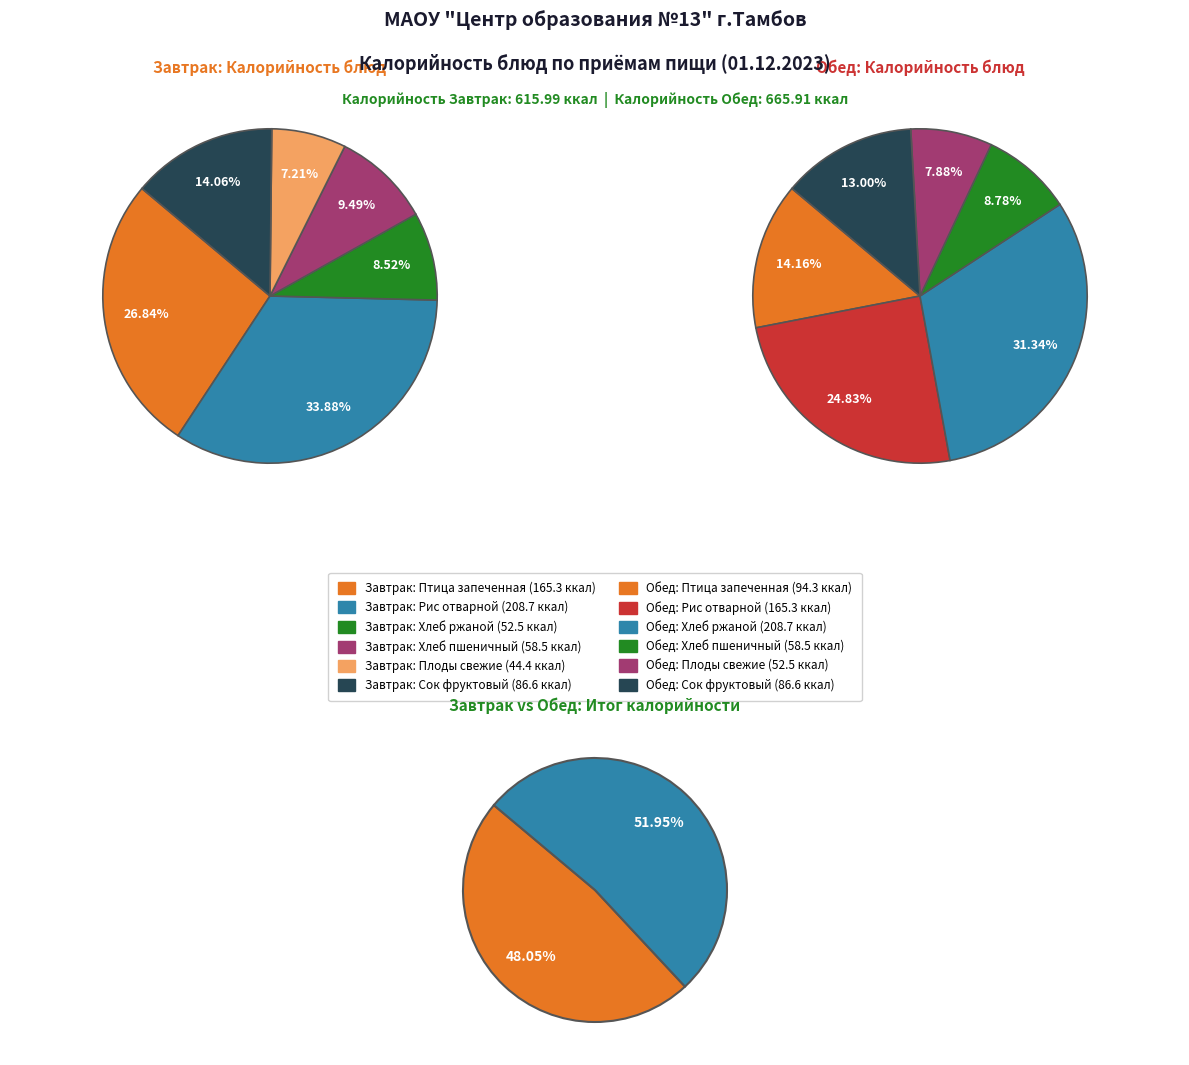

To the nearest percent, what portion does Хлеб ржаной represent?

9%